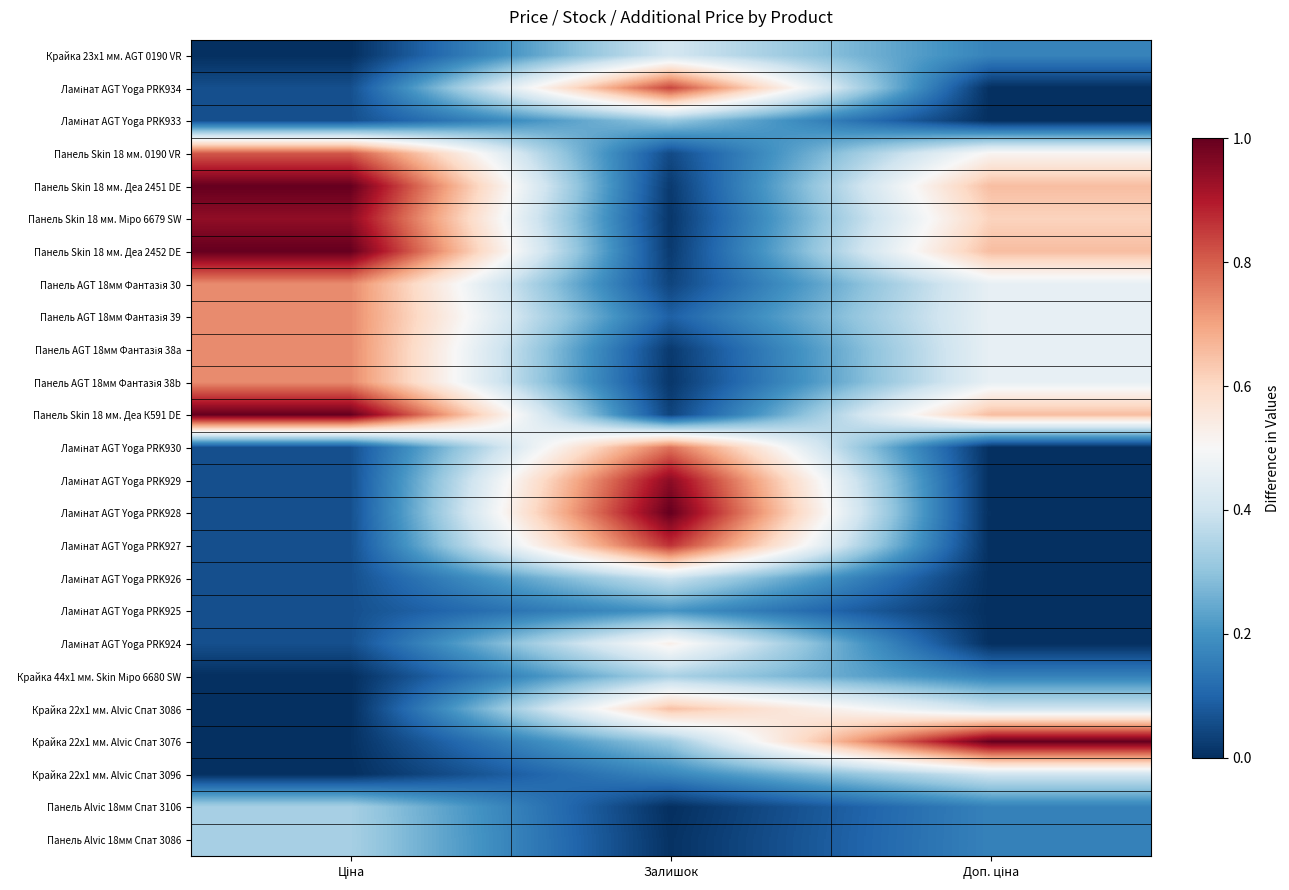

At which category does the chart reach its minimum across all series?

Доп. ціна